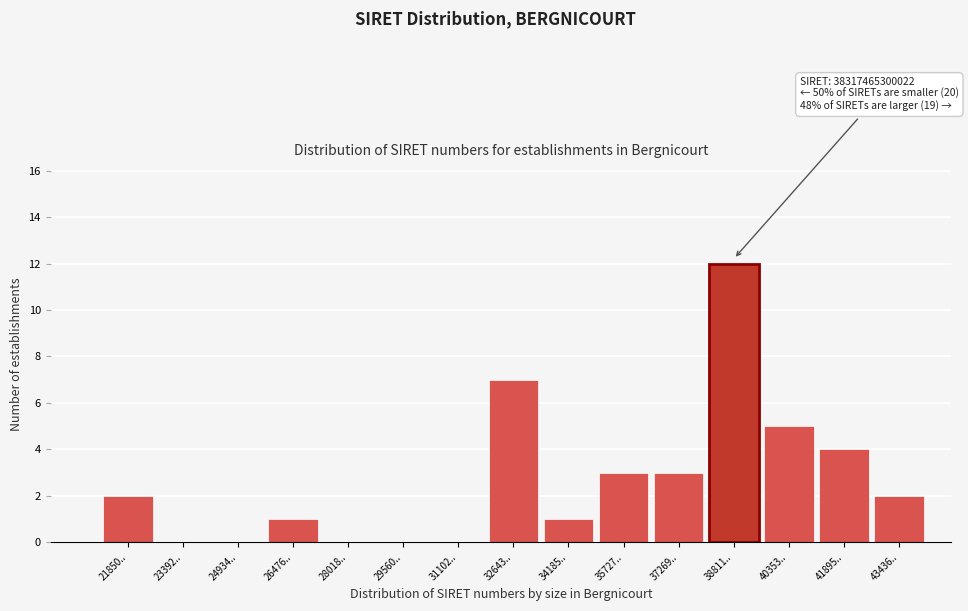

Reading left to right, transcribe all the data shown in this chart.

21850..=2	23392..=0	24934..=0	26476..=1	28018..=0	29560..=0	31102..=0	32643..=7	34185..=1	35727..=3	37269..=3	38811..=12	40353..=5	41895..=4	43436..=2